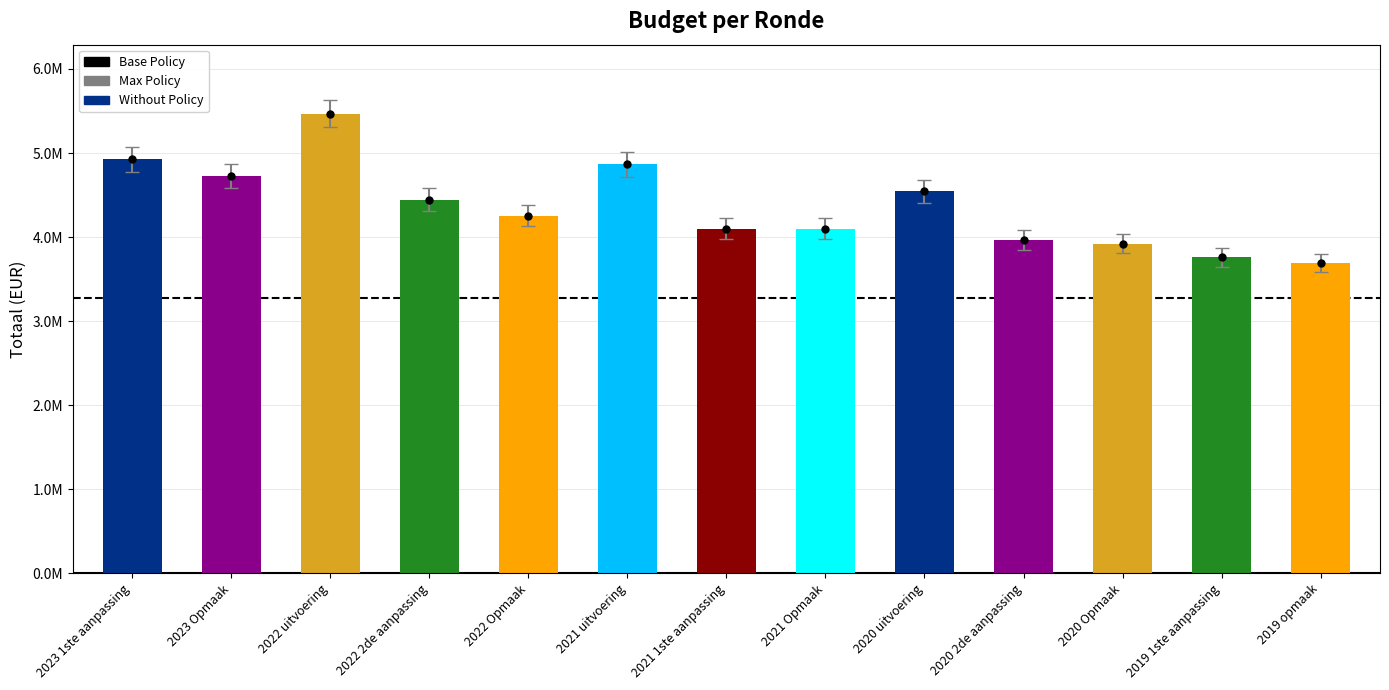

What is the change in value from 2022 Opmaak to 2021 1ste aanpassing?

-151121.1